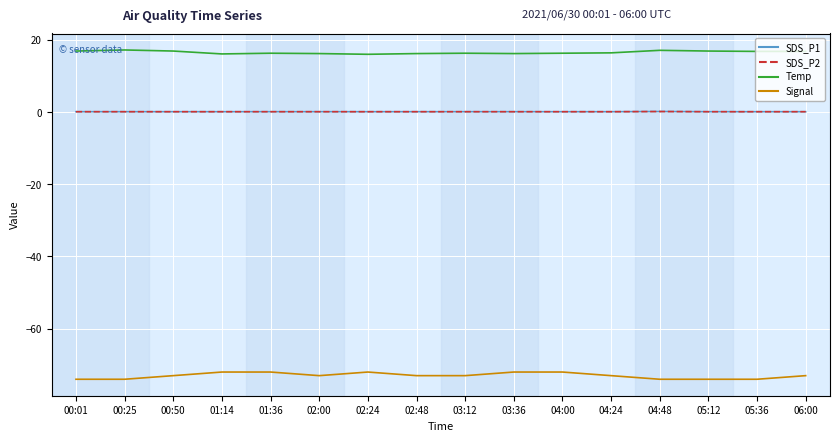

Reading right to left, extract all data points from this chart.

SDS_P1: 0.1	0.1	0.1	0.1	0.1	0.1	0.1	0.1	0.1	0.1	0.1	0.1	0.1	0.1	0.1	0.1
SDS_P2: 0.1	0.1	0.1	0.1	0.1	0.1	0.1	0.1	0.1	0.1	0.1	0.1	0.1	0.1	0.1	0.1
Temp: 16.8	16.8	16.9	17.1	16.4	16.3	16.2	16.3	16.2	16.0	16.2	16.3	16.1	16.9	17.2	16.9
Signal: -73.0	-74.0	-74.0	-74.0	-73.0	-72.0	-72.0	-73.0	-73.0	-72.0	-73.0	-72.0	-72.0	-73.0	-74.0	-74.0